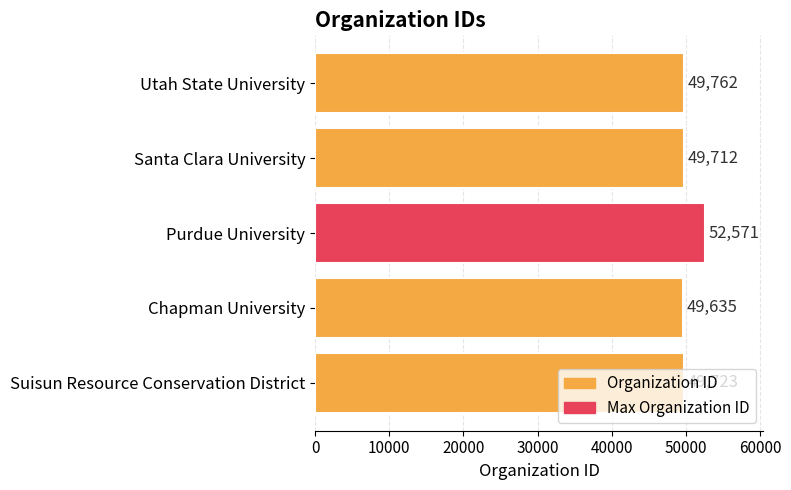

At which category does the chart reach its minimum across all series?

Chapman University